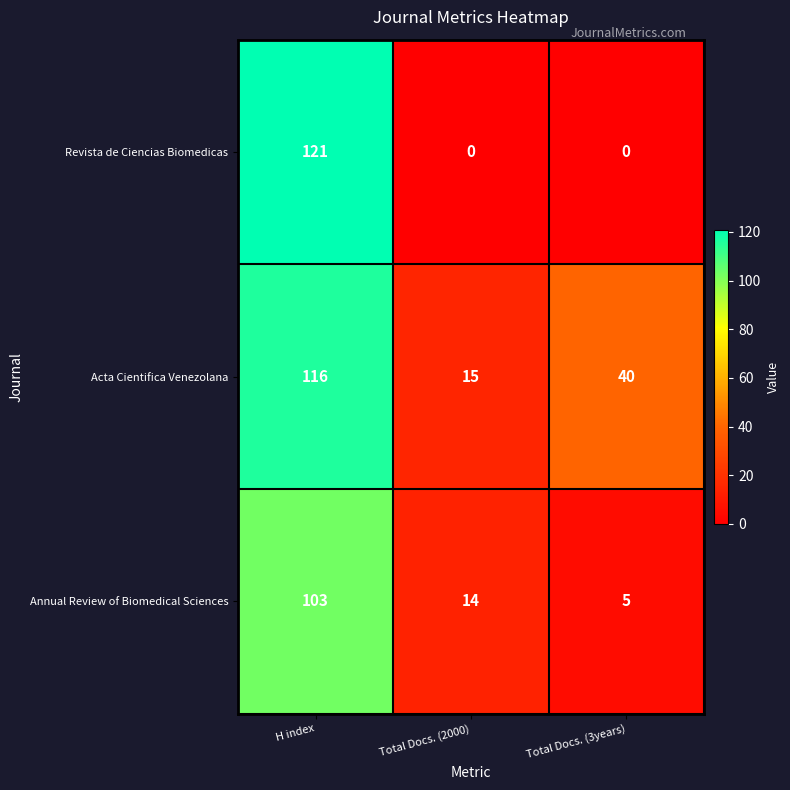

What is the difference between the highest and lowest values at Total Docs. (3years)?

40